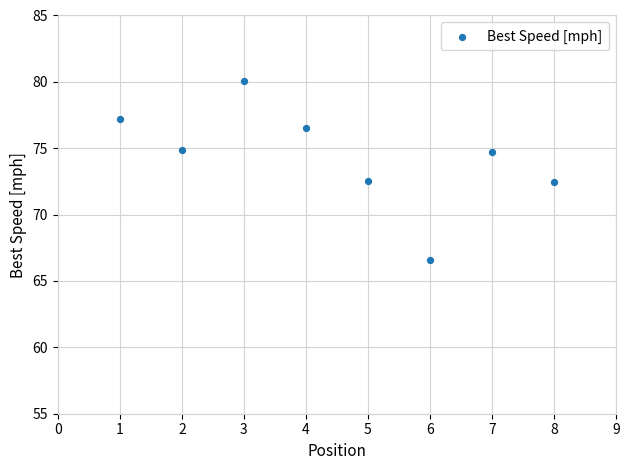

What is the average X value?

4.5